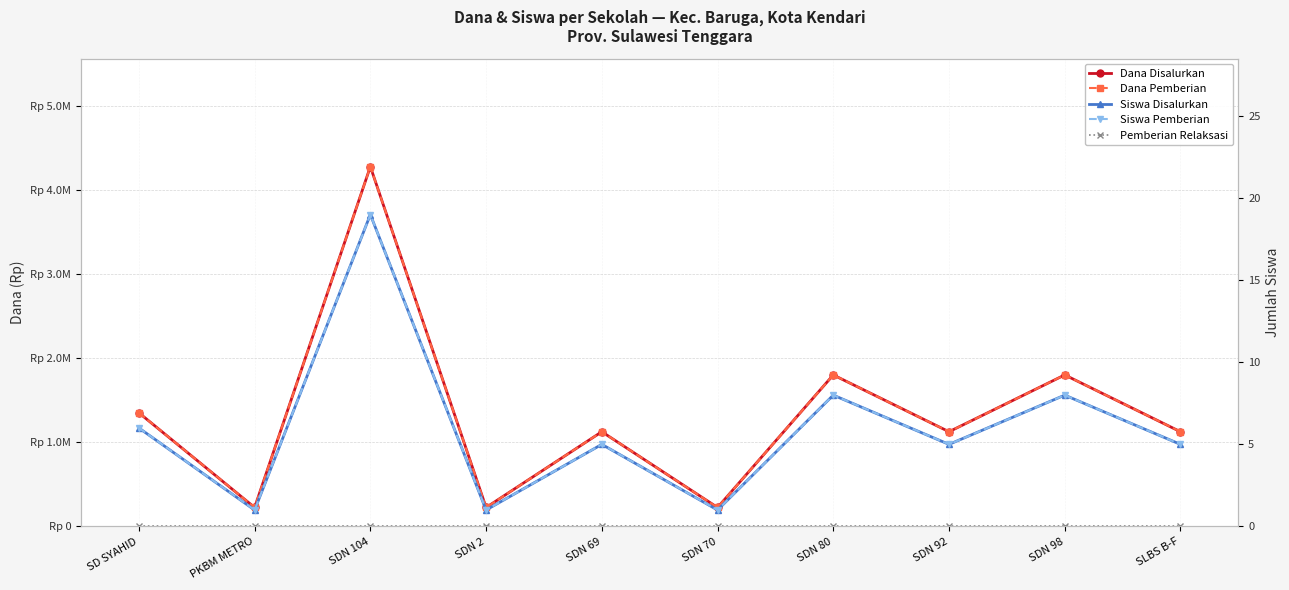

Which series has the largest total across all categories?

Dana Disalurkan